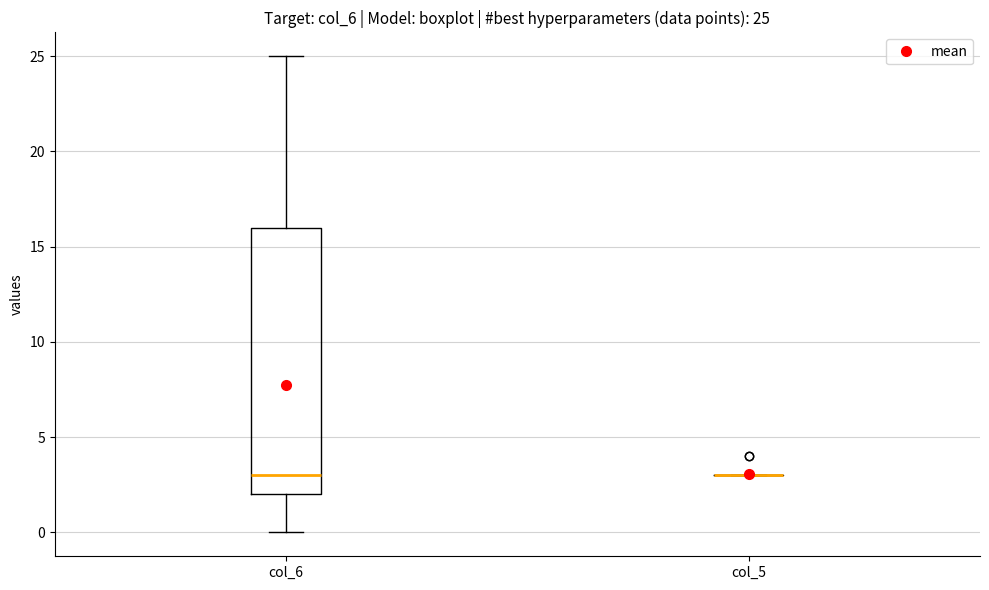

Comparing the boxes themselves (not the whiskers), which one is the tallest?

col_6